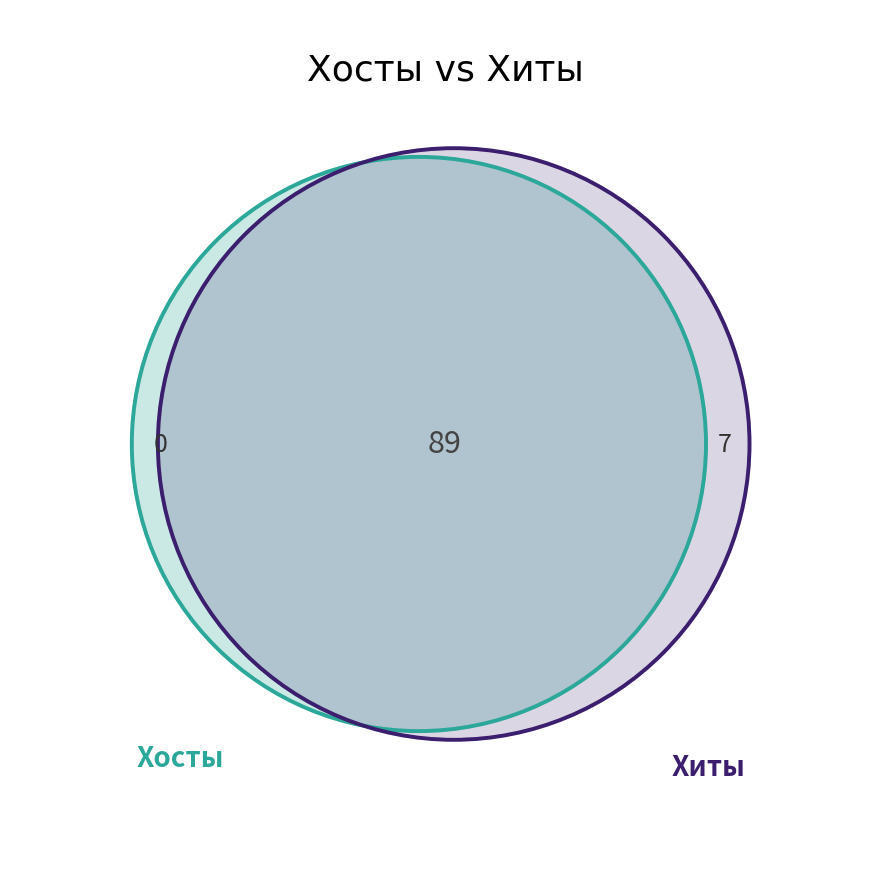

The 2024-01-27 slice represents 1% of the pie. True or false?

False